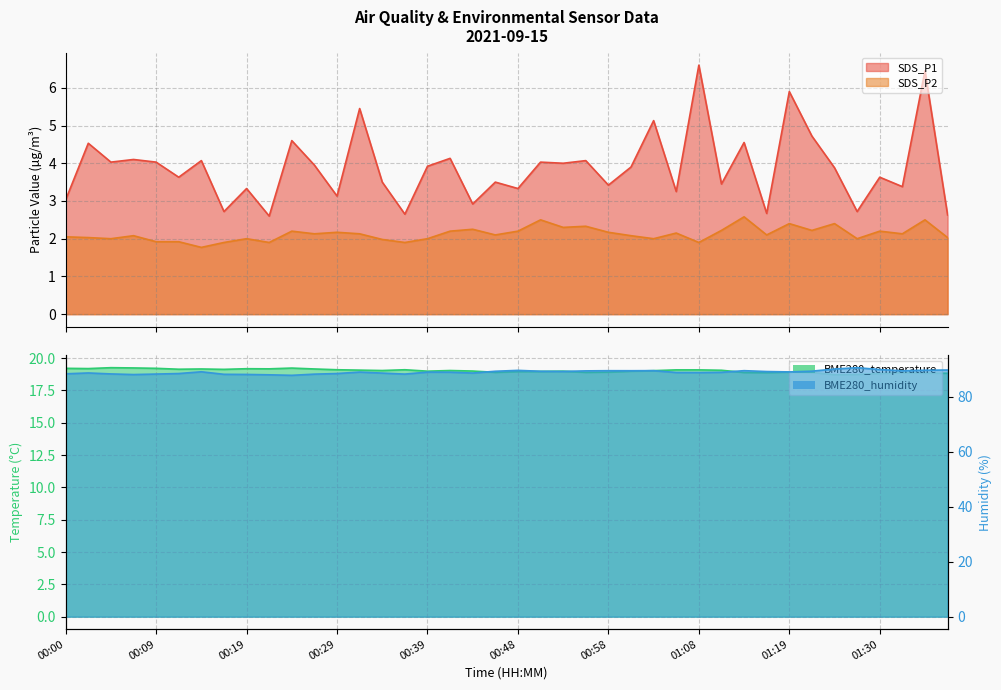

Which series changed the most between 00:12 and 01:24?

BME280_humidity